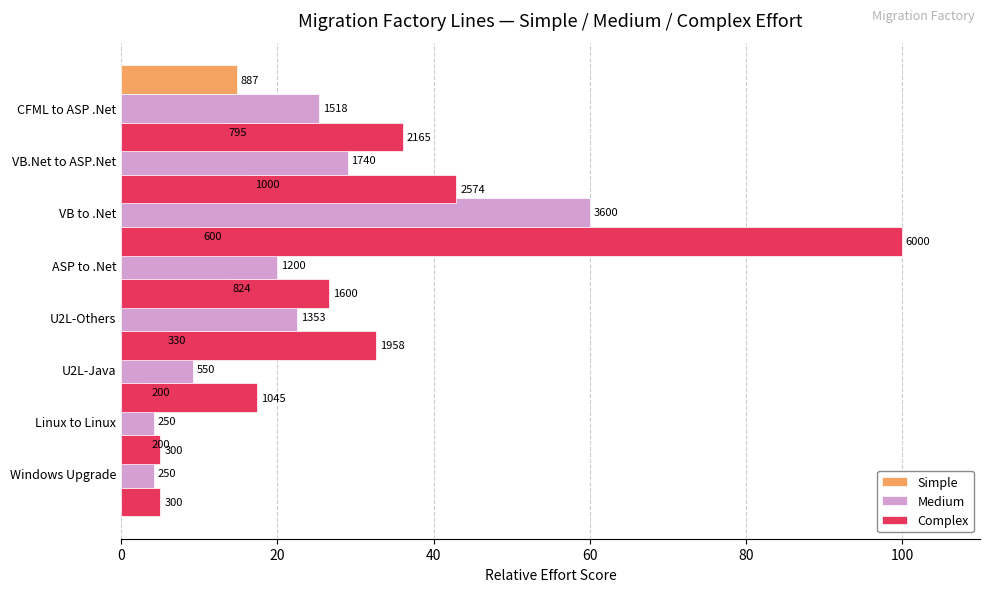

How many groups of bars are there?

8